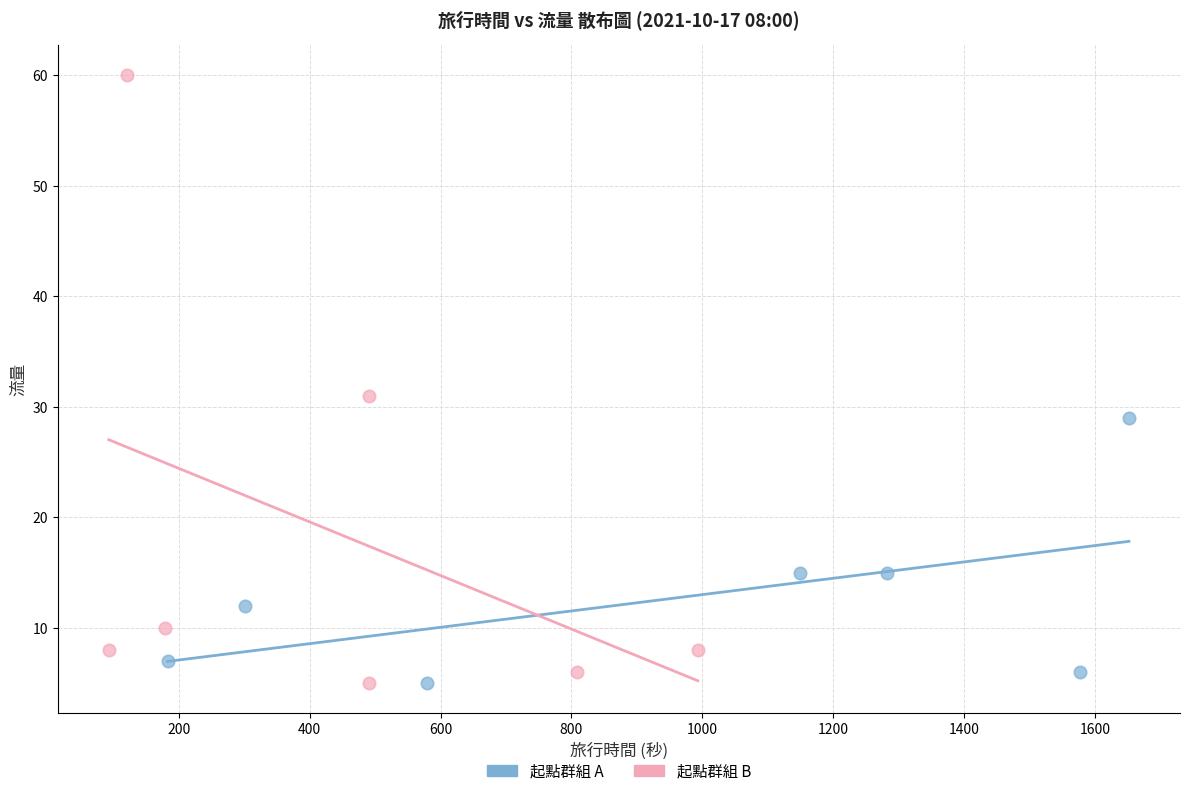

Which series reaches the maximum Y coordinate?

起點群組 B